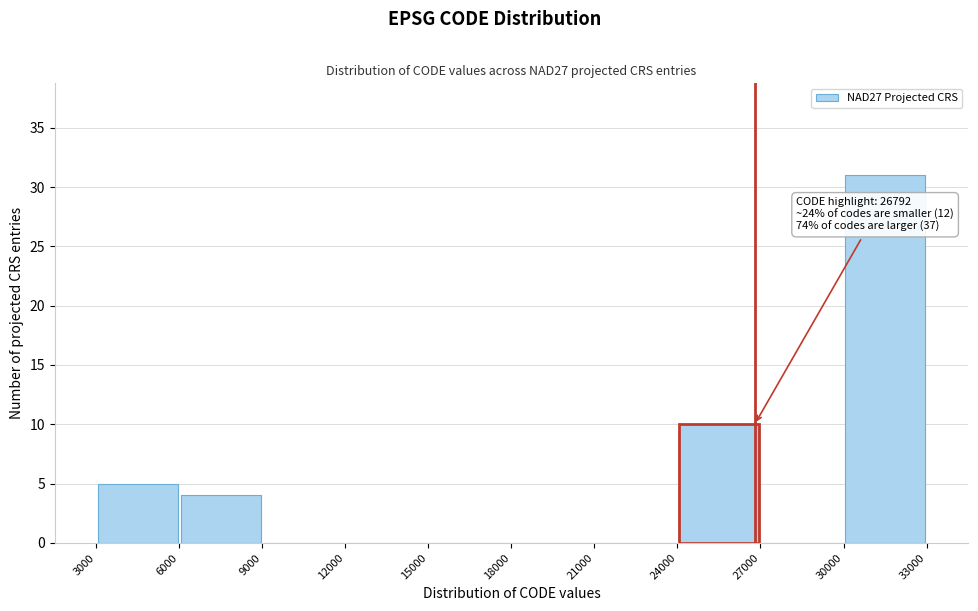

Over which range of the x-axis is the bar tallest?

30000 to 33000